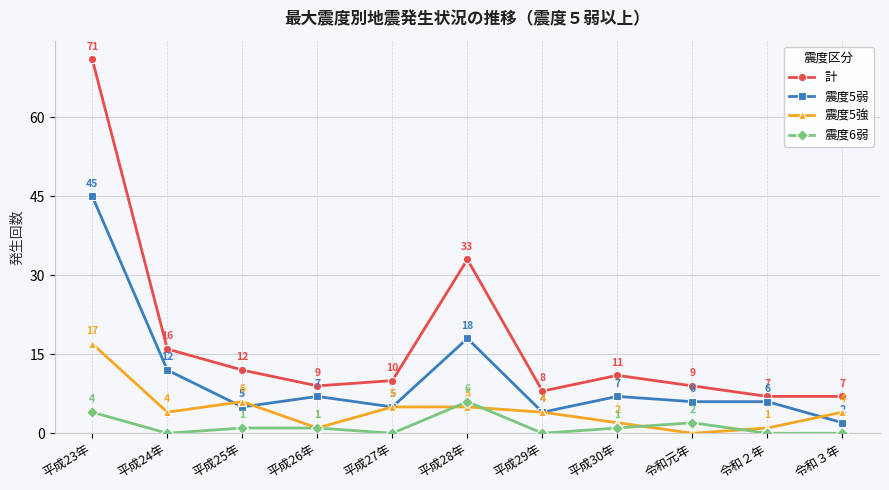

Rank the series by their maximum value, from highest to lowest.

計, 震度5弱, 震度5強, 震度6弱